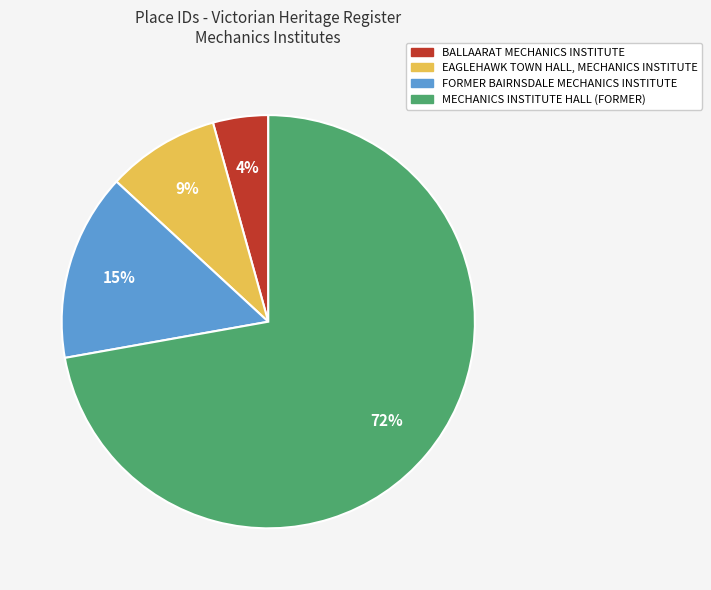

Which slice is the smallest?

BALLAARAT MECHANICS INSTITUTE